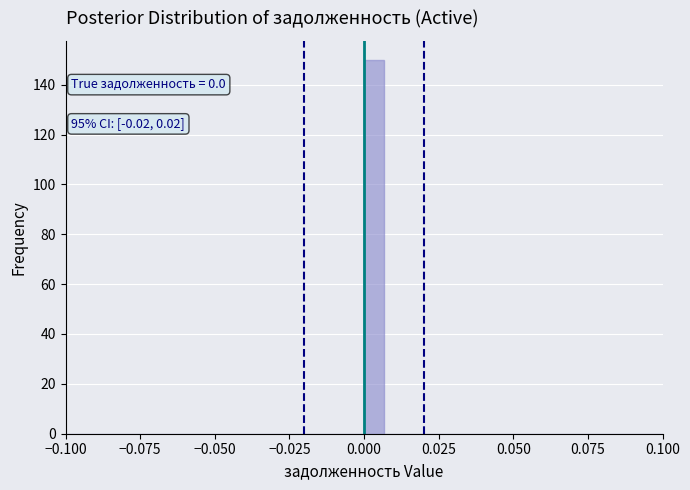

Read against the x-axis, roughly where is the centre of the tallest bar?

0.005